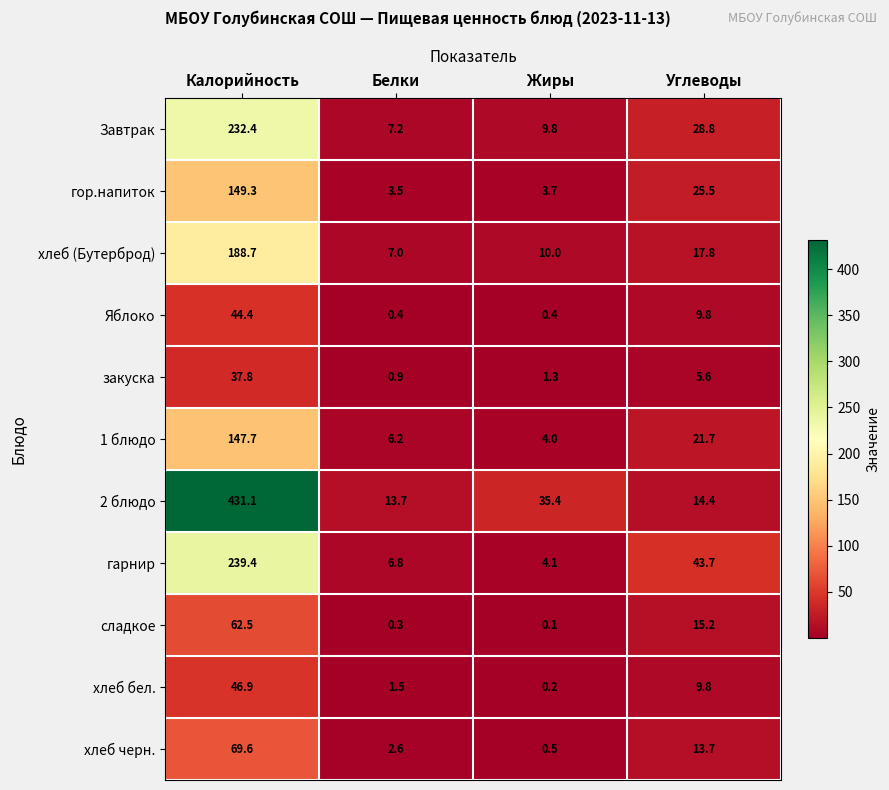

How many series are shown in this chart?

11